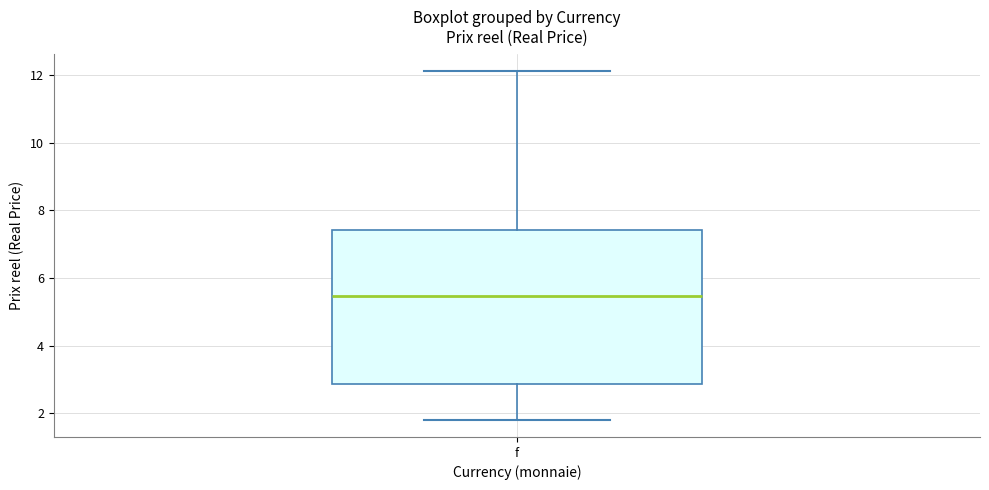

Read this box plot against the y-axis: the position of the median line, the range covered by the box, and the ends of both whiskers. The values are not printed on the chart, so give them approximately, as read against the axis.

median 5.4, box 2.8 to 7.4, whiskers 1.8 to 12.2